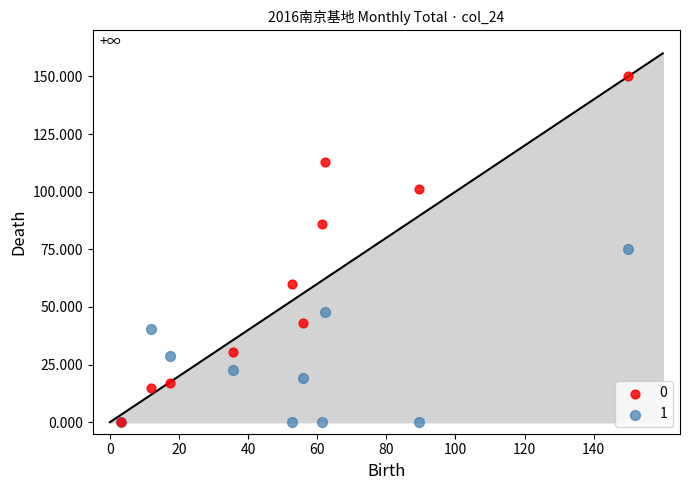

Which series has the largest Y range (max minus min)?

0